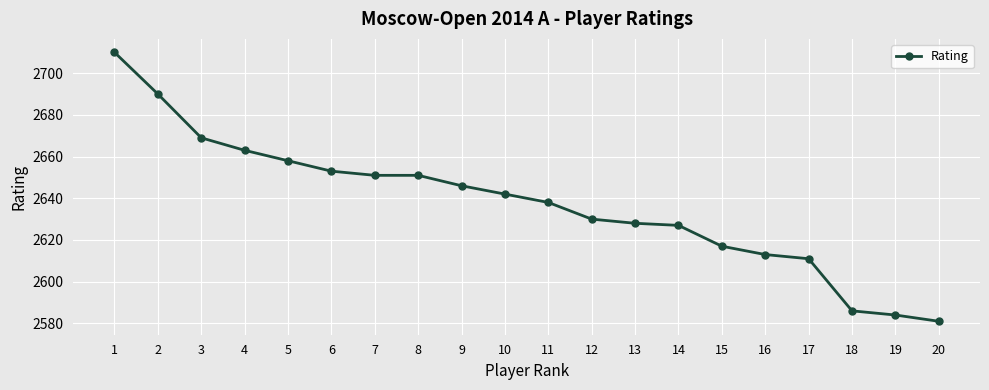

The value at 7 is 2651. True or false?

True